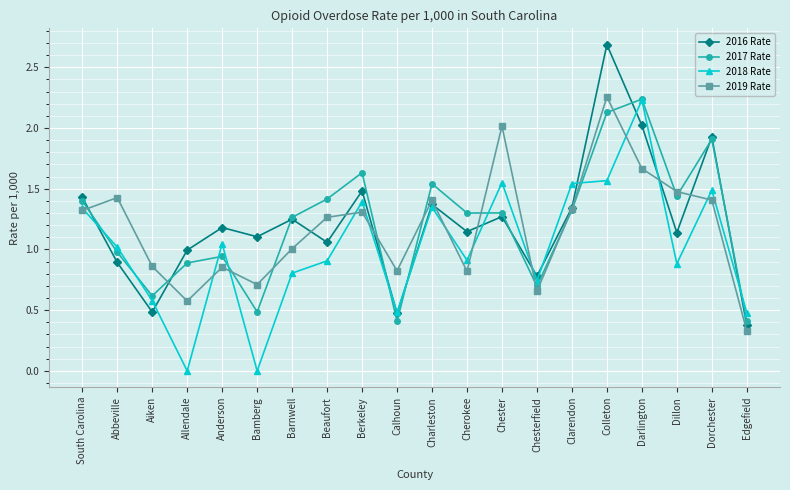

Which series changed the most between Charleston and Chester?

2019 Rate